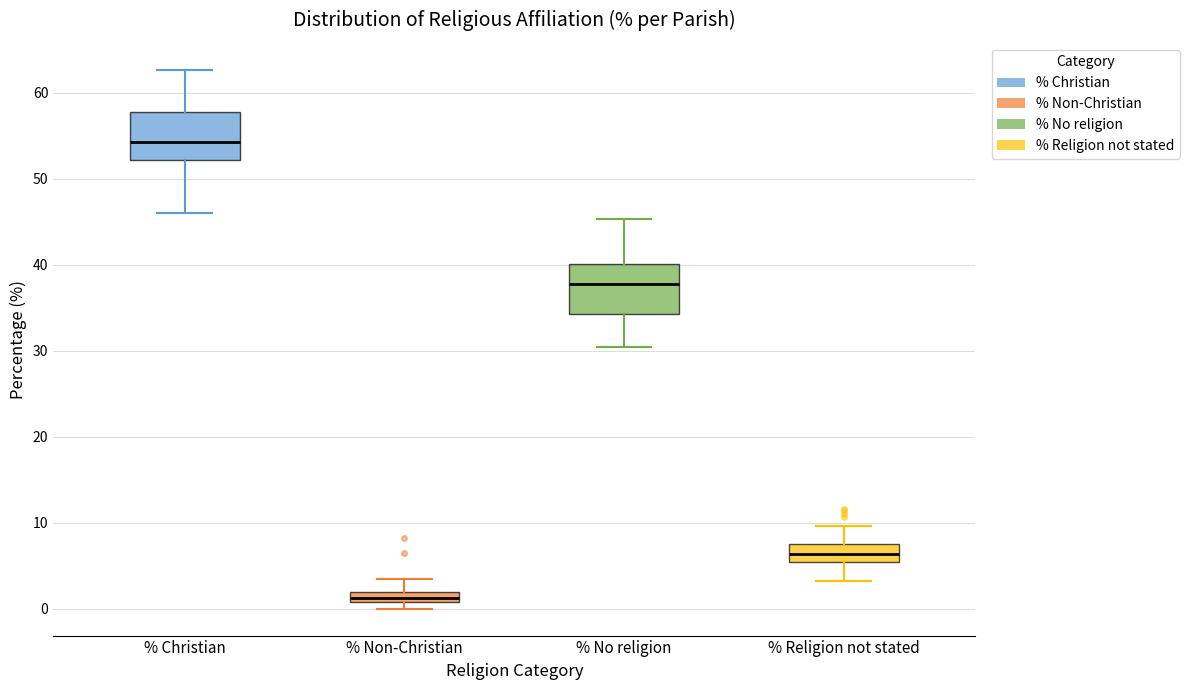

Which box's median line is the highest?

% Christian